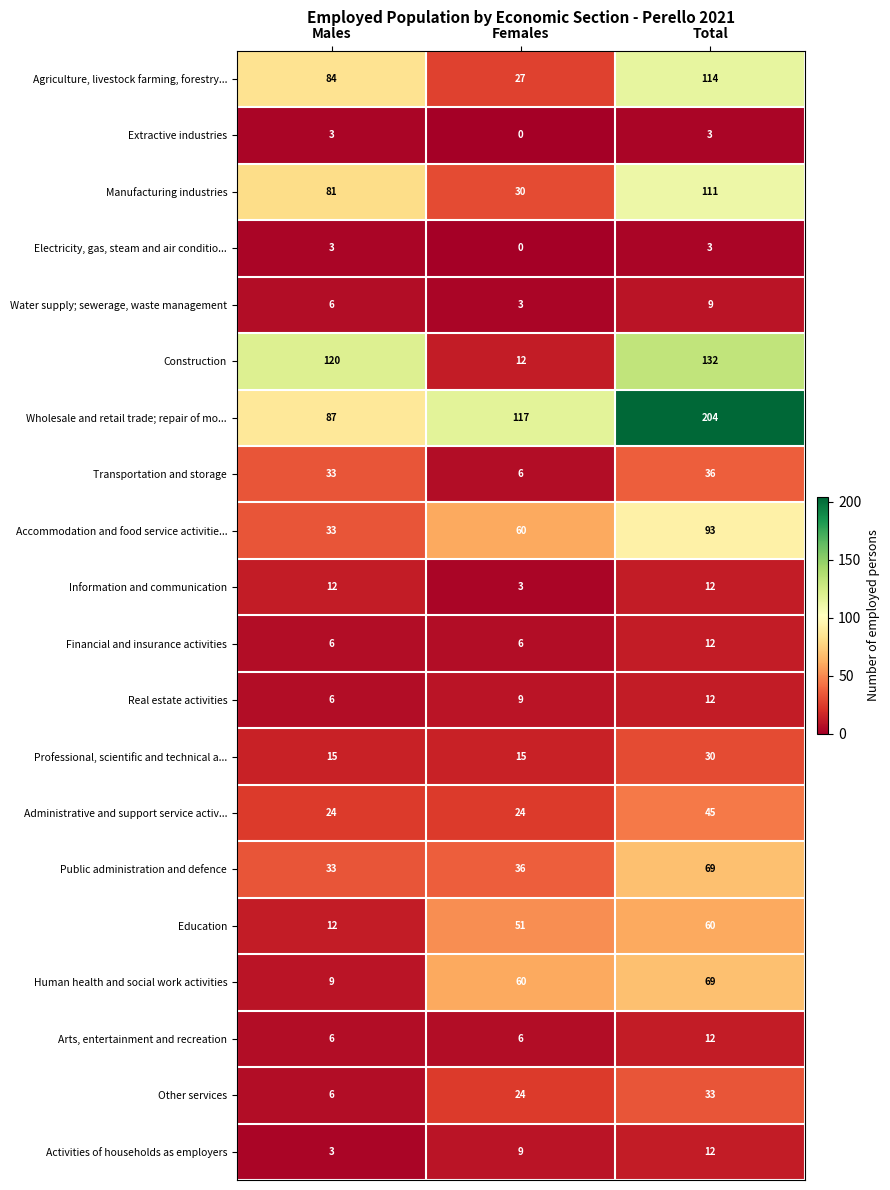

Which series has the largest total across all categories?

Wholesale and retail trade; repair of mo...